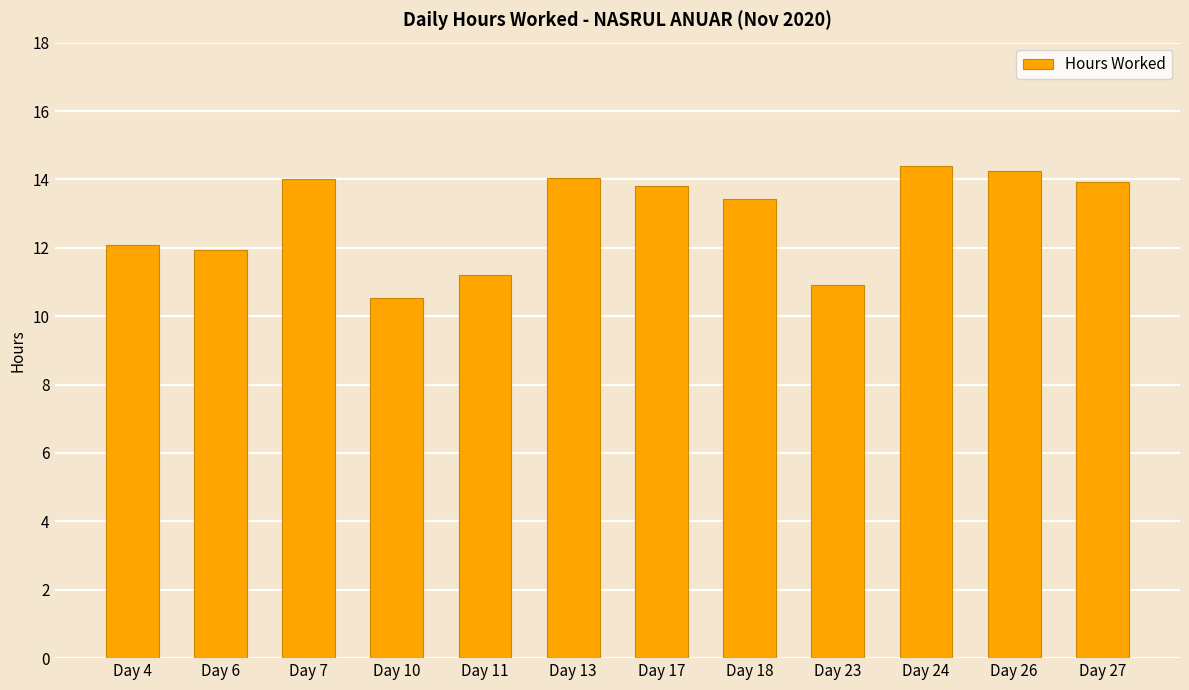

The chart shows a value of 3.4 at Day 7. True or false?

False